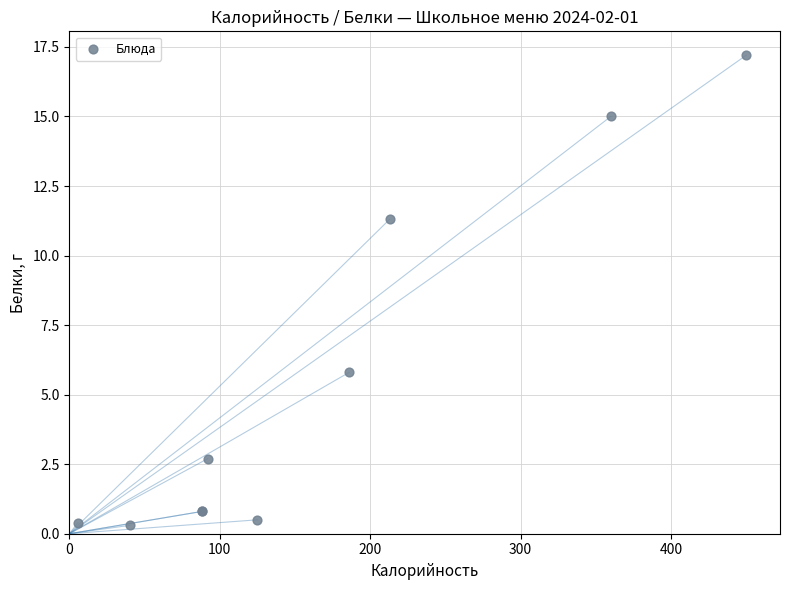

What Y value in the scatter plot is closest to 8?

5.8